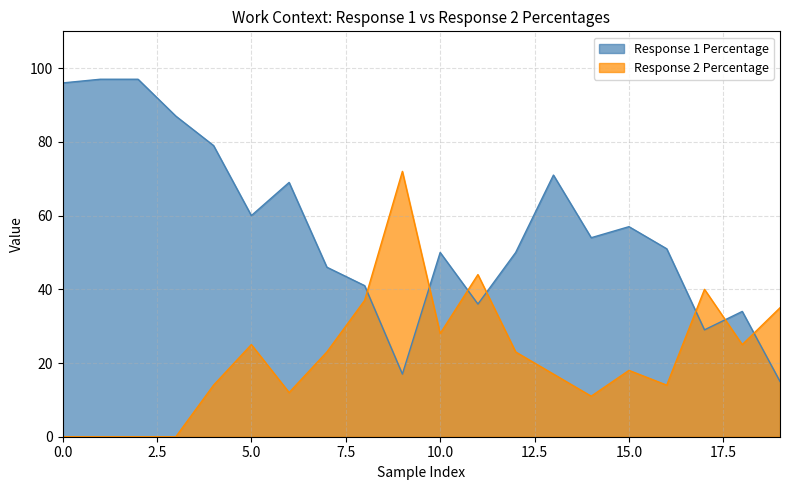

After their last crossing, which series has the higher values: Response 1 Percentage or Response 2 Percentage?

Response 2 Percentage